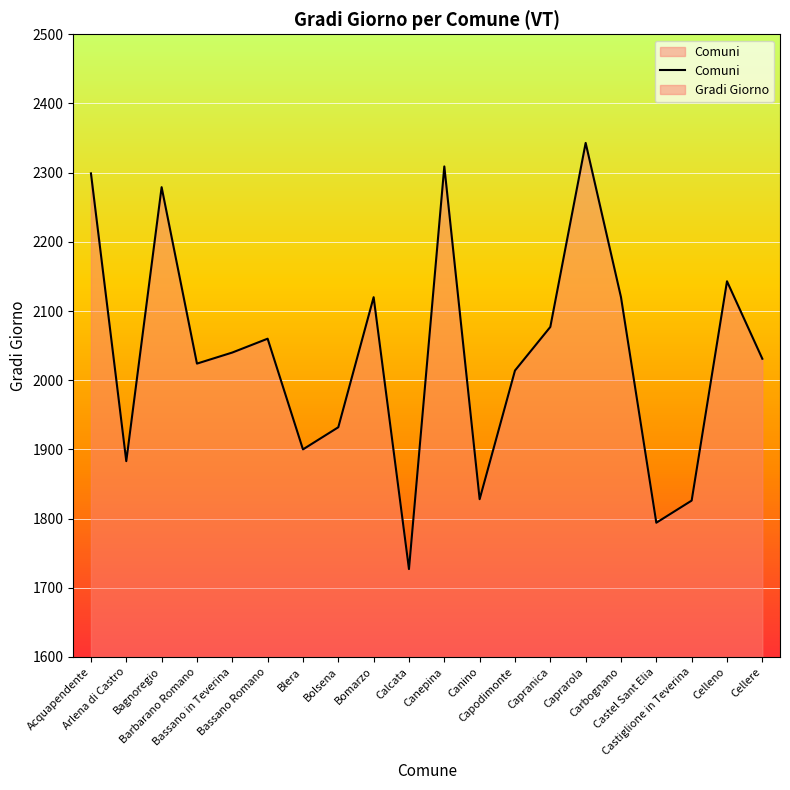

Is it true that the value at Acquapendente is 1602?

False